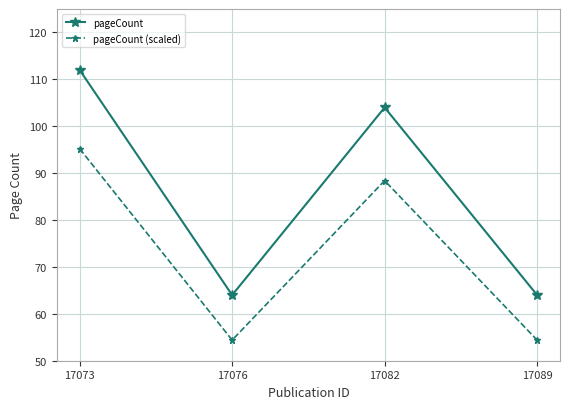

What is the highest value of the pageCount series?

112.0